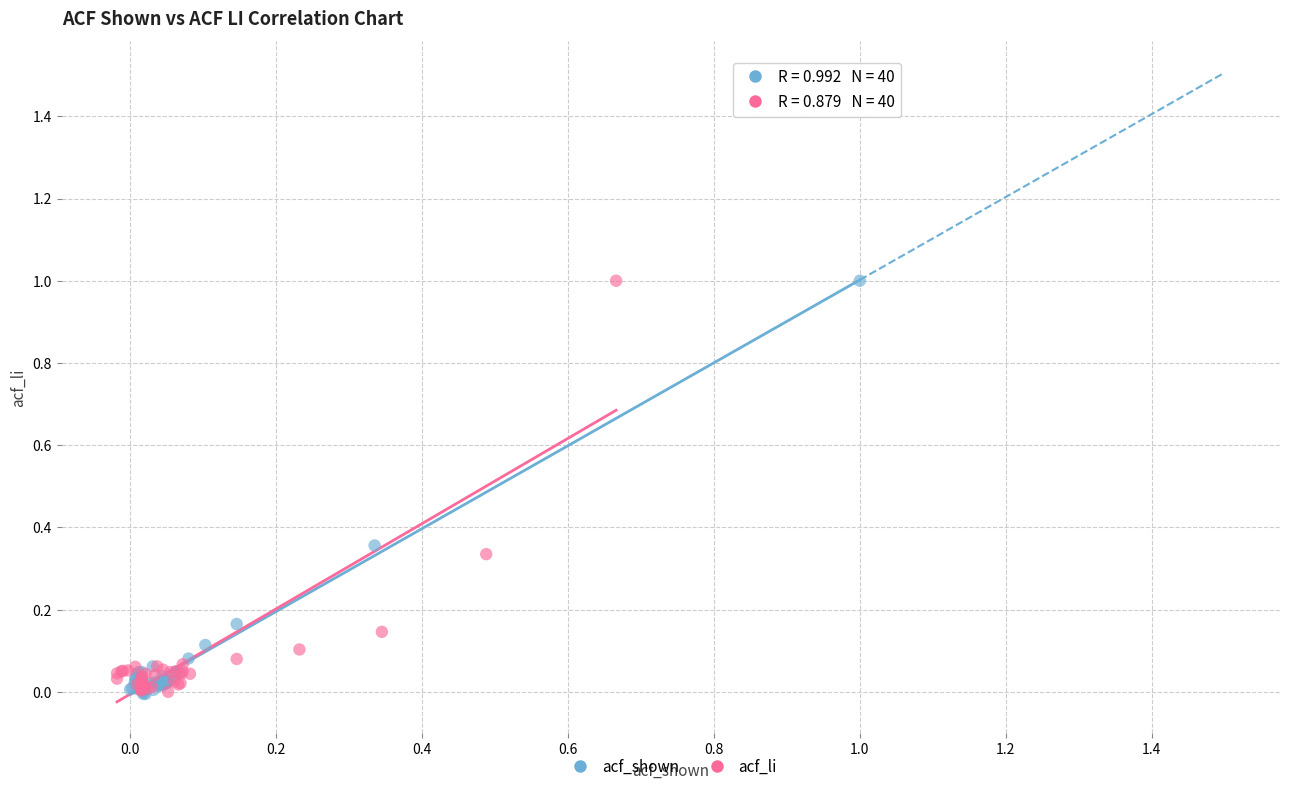

Which series has the widest spread of Y values?

acf_shown